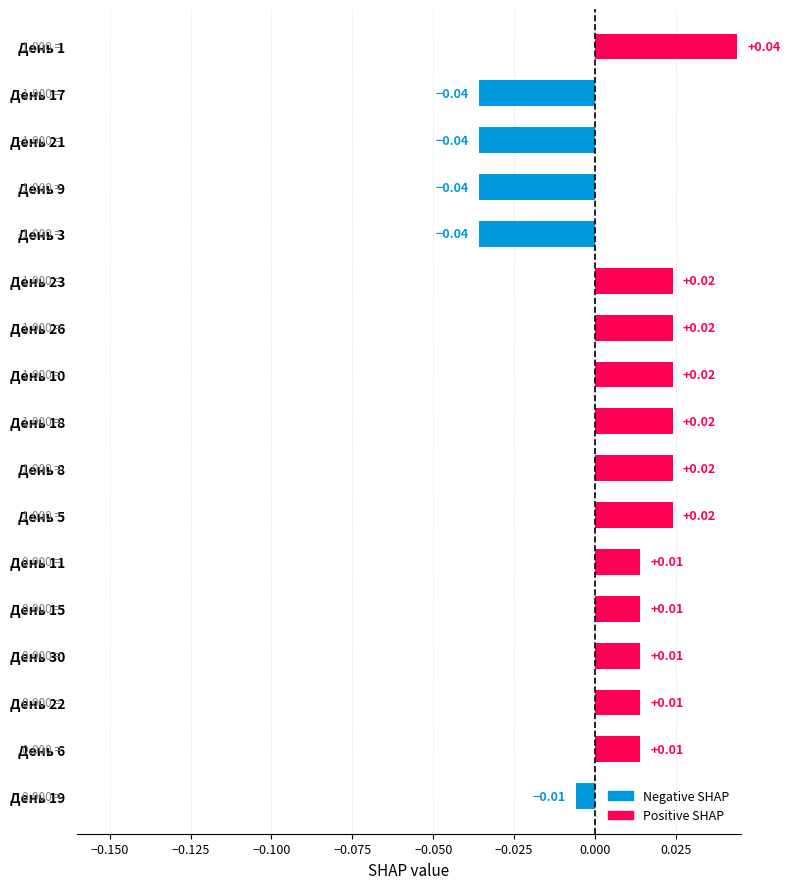

Between День 5 and День 30, which is larger?

День 5